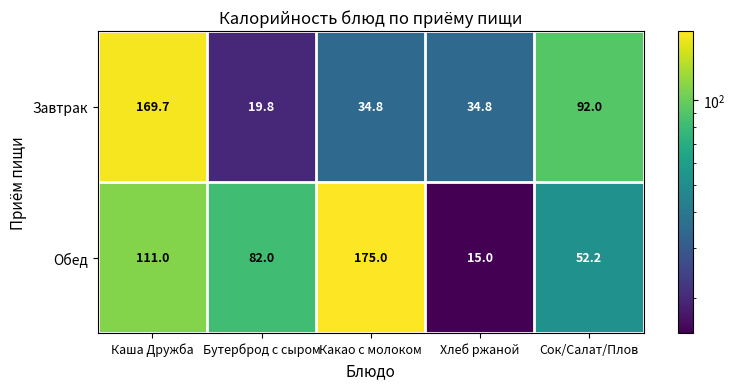

List the labels in order of Обед value, largest first.

Какао с молоком, Каша Дружба, Бутерброд с сыром, Сок/Салат/Плов, Хлеб ржаной